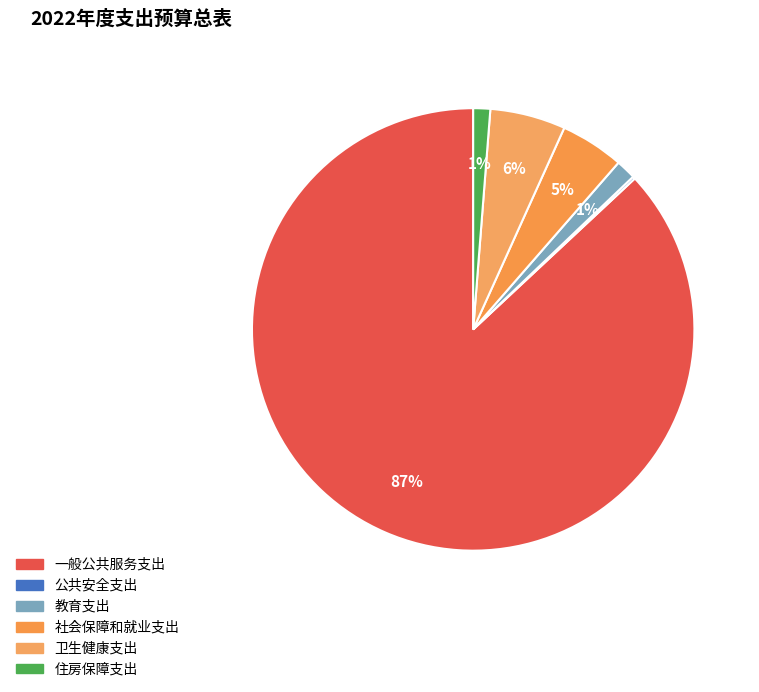

What is the total percentage of 住房保障支出 and 社会保障和就业支出?

5.9%